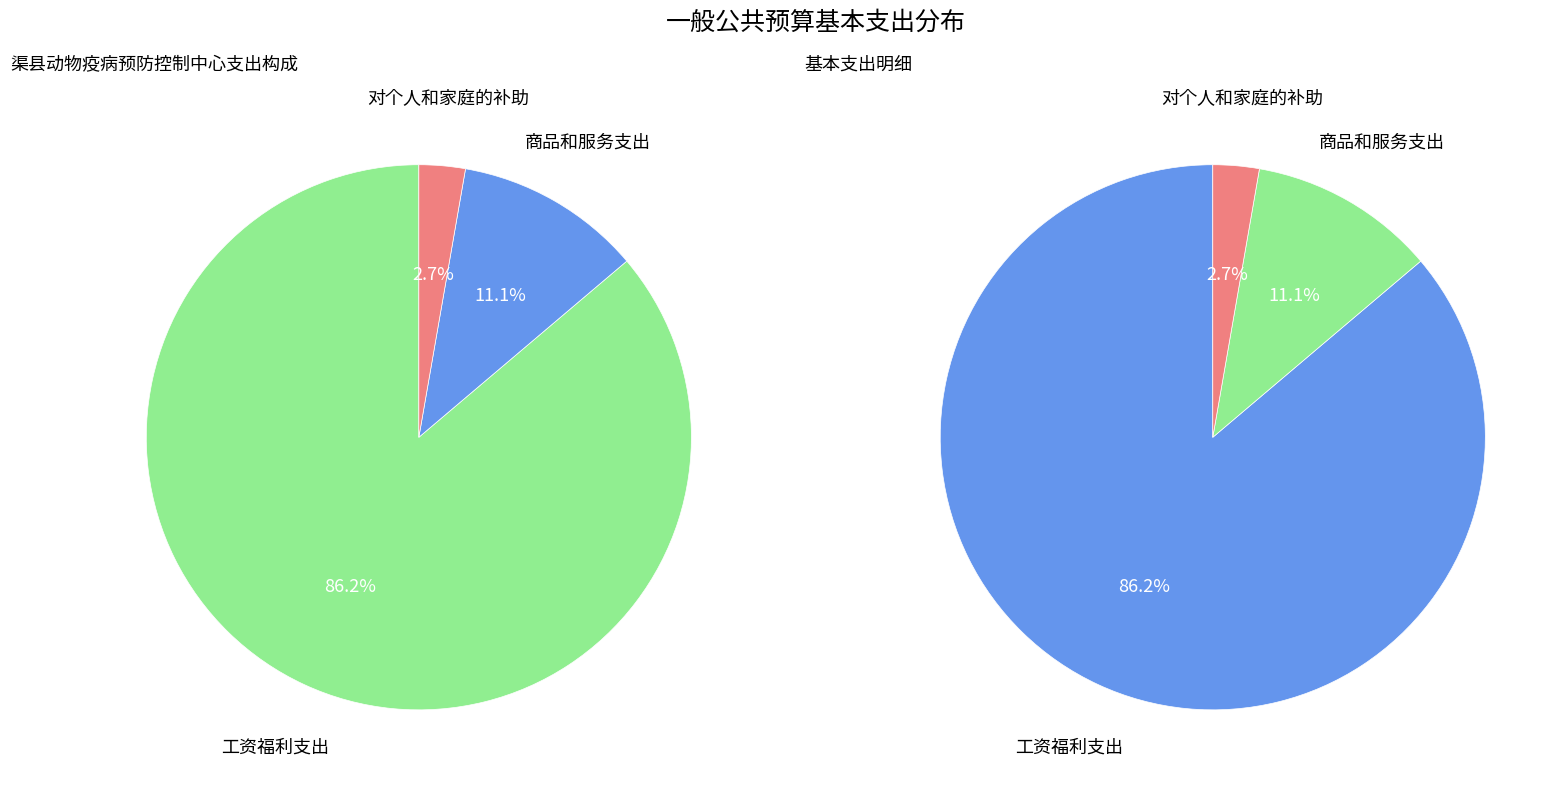

What percentage is NOT represented by 商品和服务支出?

88.9%